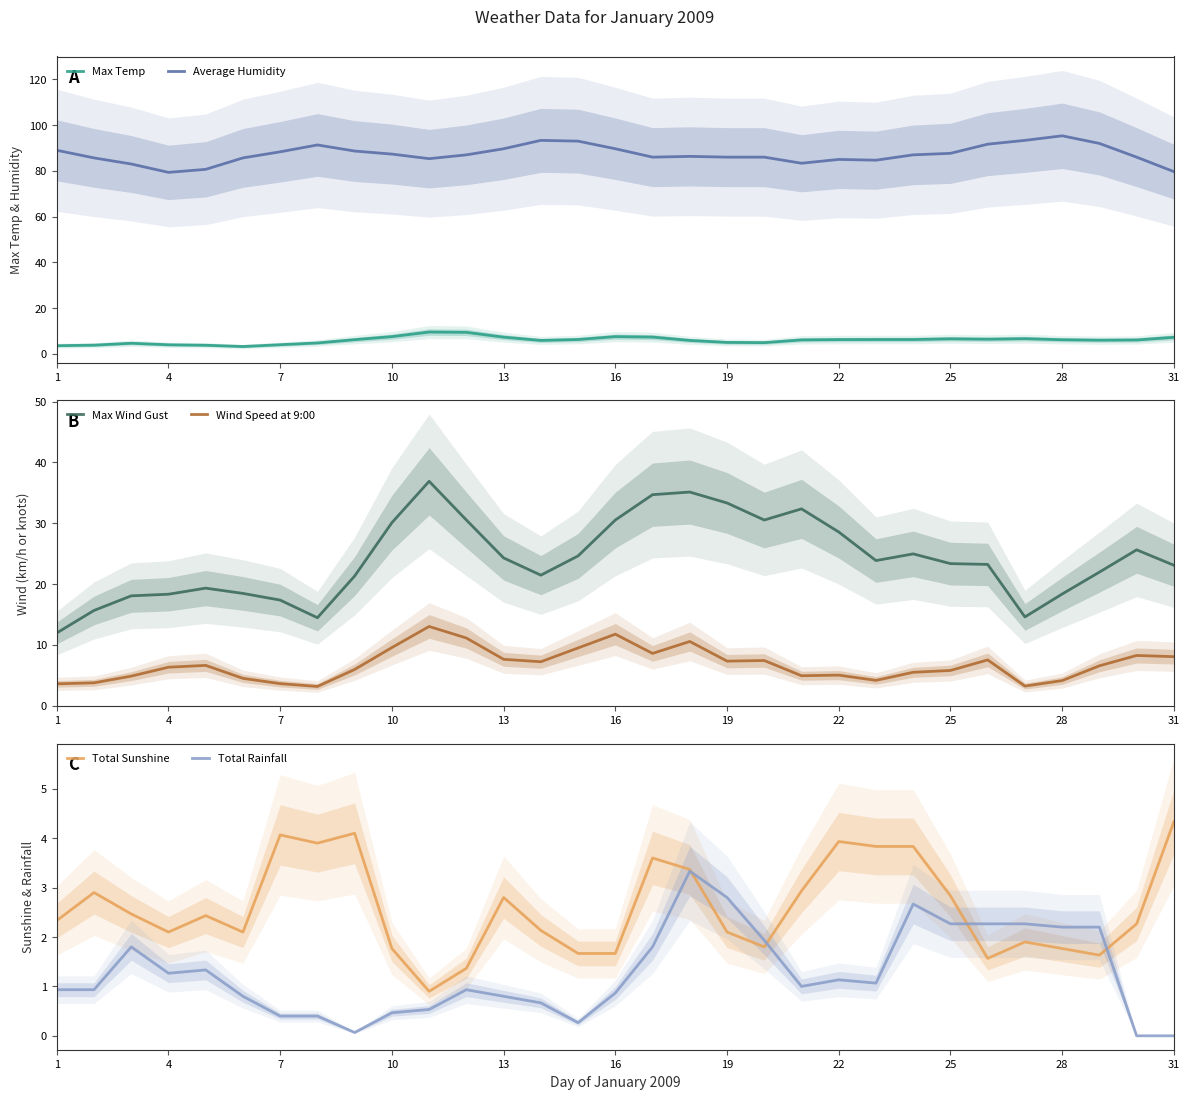

True or false: Total Sunshine has more than 0 points higher than both neighbors.

True